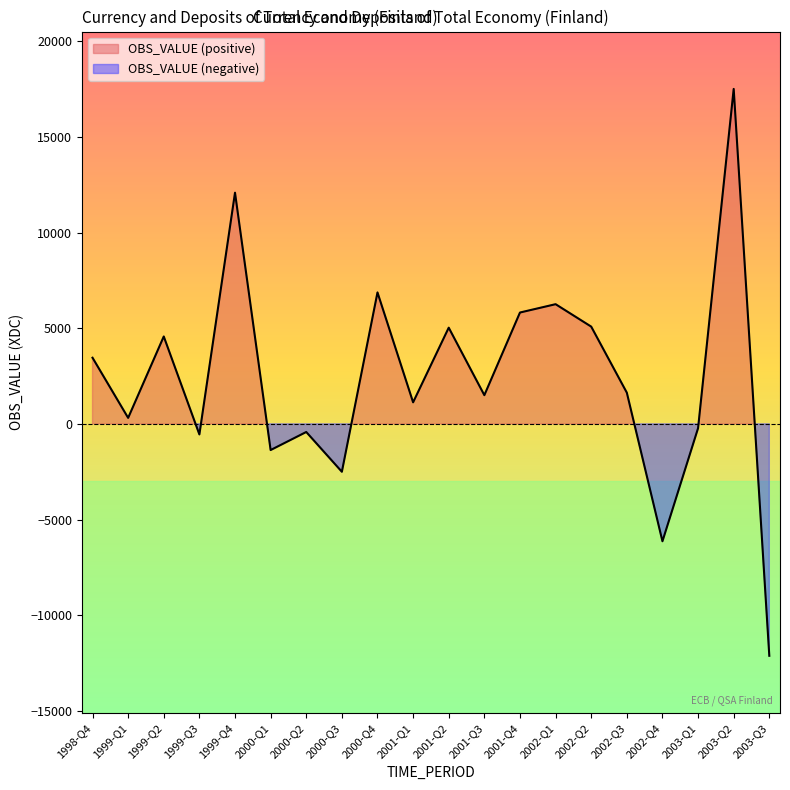

Reading left to right, extract all data points from this chart.

3460	315	4572	-551	12090	-1367	-423	-2503	6875	1128	5032	1502	5824	6260	5087	1633	-6137	-224	17517	-12126